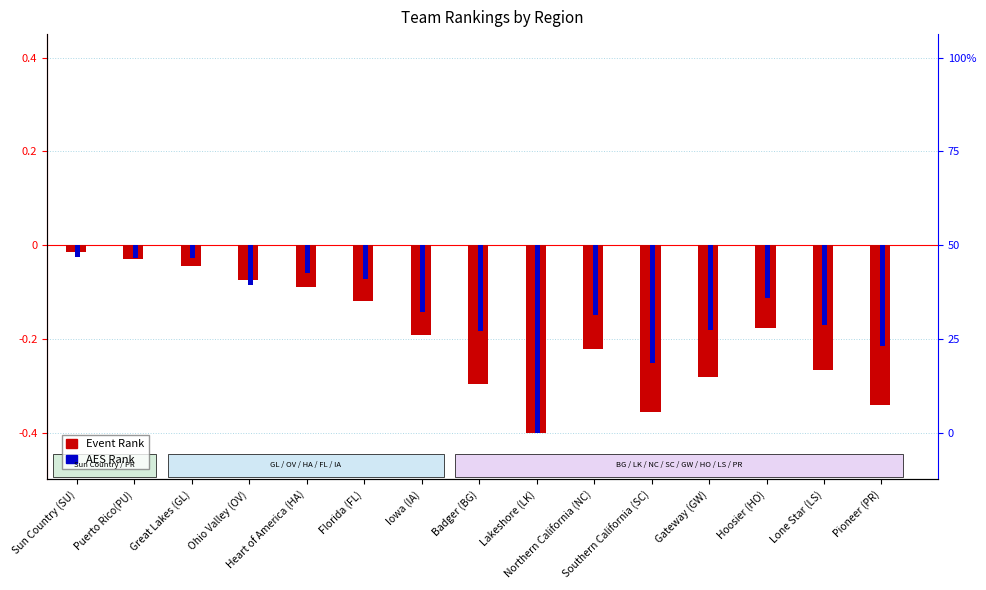

Reading left to right, transcribe all the data shown in this chart.

Event Rank: Sun Country (SU)=-0.0	Puerto Rico(PU)=-0.0	Great Lakes (GL)=-0.0	Ohio Valley (OV)=-0.1	Heart of America (HA)=-0.1	Florida (FL)=-0.1	Iowa (IA)=-0.2	Badger (BG)=-0.3	Lakeshore (LK)=-0.4	Northern California (NC)=-0.2	Southern California (SC)=-0.4	Gateway (GW)=-0.3	Hoosier (HO)=-0.2	Lone Star (LS)=-0.3	Pioneer (PR)=-0.3
AES Rank: Sun Country (SU)=-0.0	Puerto Rico(PU)=-0.0	Great Lakes (GL)=-0.0	Ohio Valley (OV)=-0.1	Heart of America (HA)=-0.1	Florida (FL)=-0.1	Iowa (IA)=-0.1	Badger (BG)=-0.2	Lakeshore (LK)=-0.4	Northern California (NC)=-0.1	Southern California (SC)=-0.3	Gateway (GW)=-0.2	Hoosier (HO)=-0.1	Lone Star (LS)=-0.2	Pioneer (PR)=-0.2